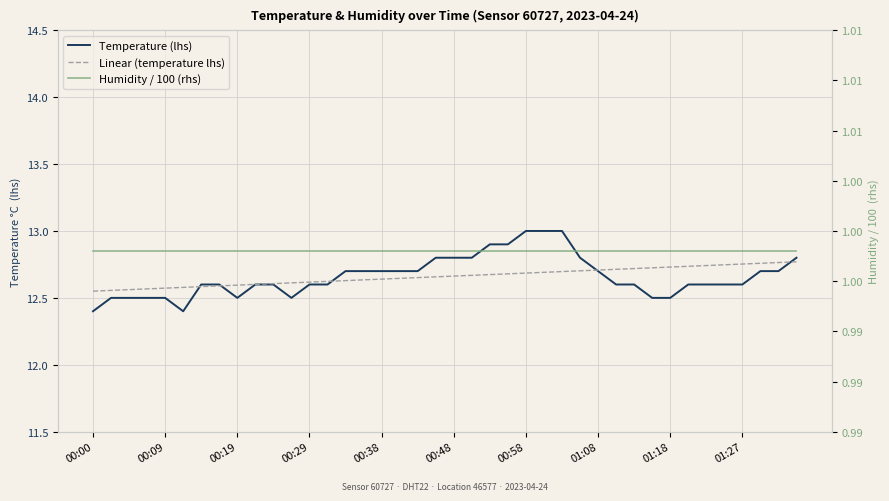

True or false: Humidity / 100 (rhs) has a value of 0.4 at 14.

False